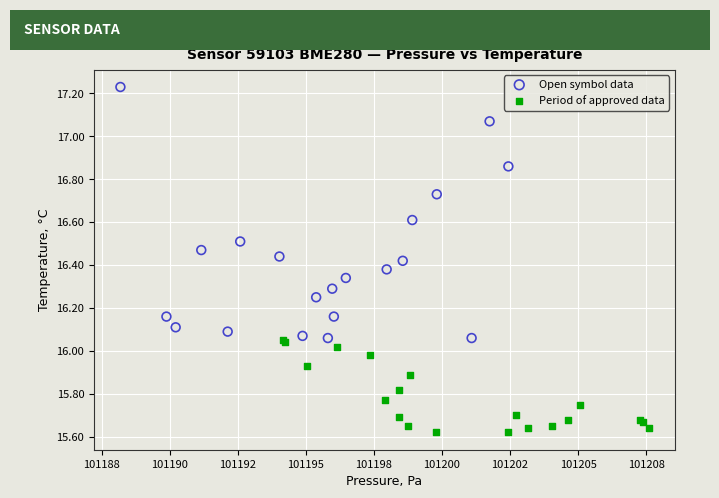

Which series has the largest Y range (max minus min)?

Open symbol data